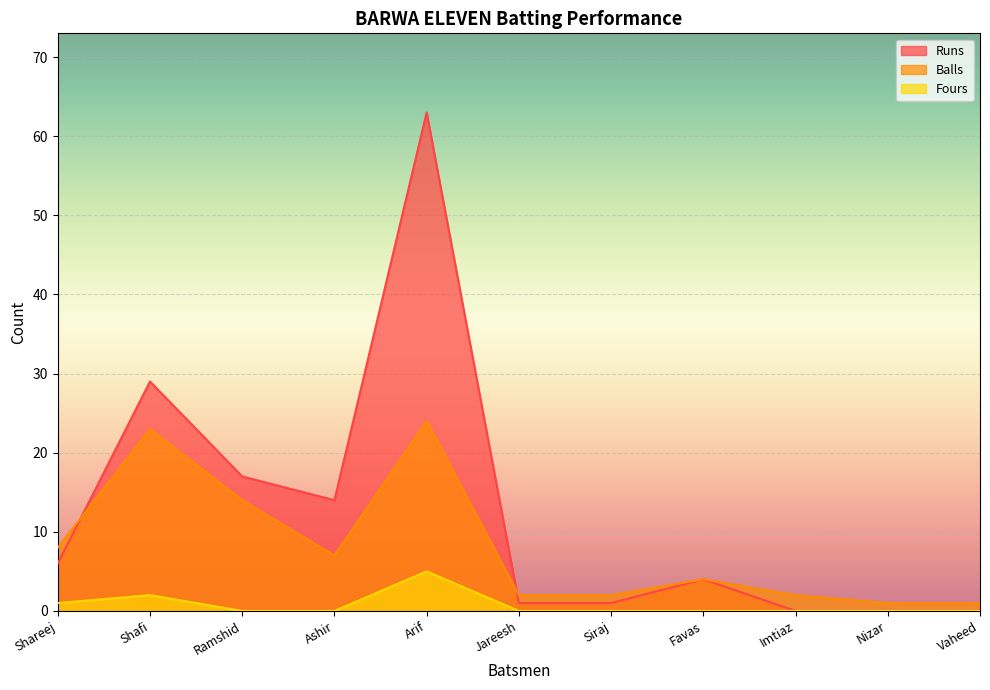

Which series has the largest total across all categories?

Runs